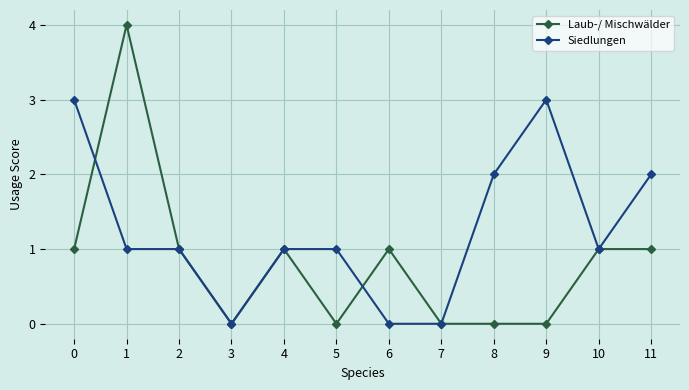

True or false: Laub-/ Mischwälder has more than 0 points higher than both neighbors.

True